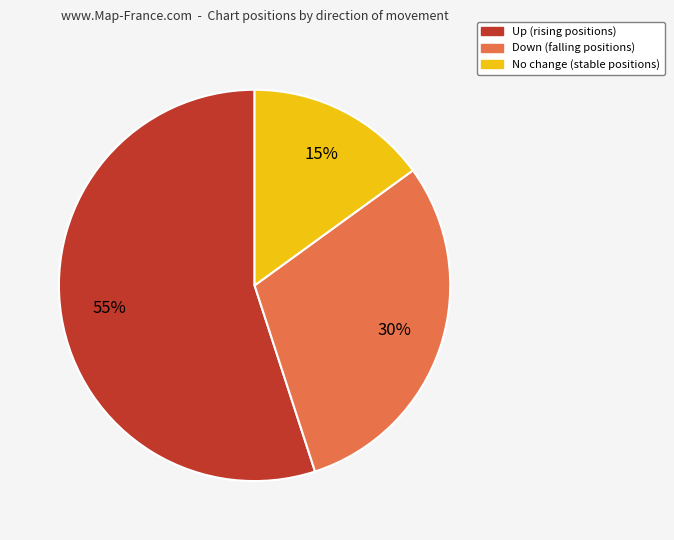

Do No change (stable positions) and Up (rising positions) together represent more than half of the pie?

Yes